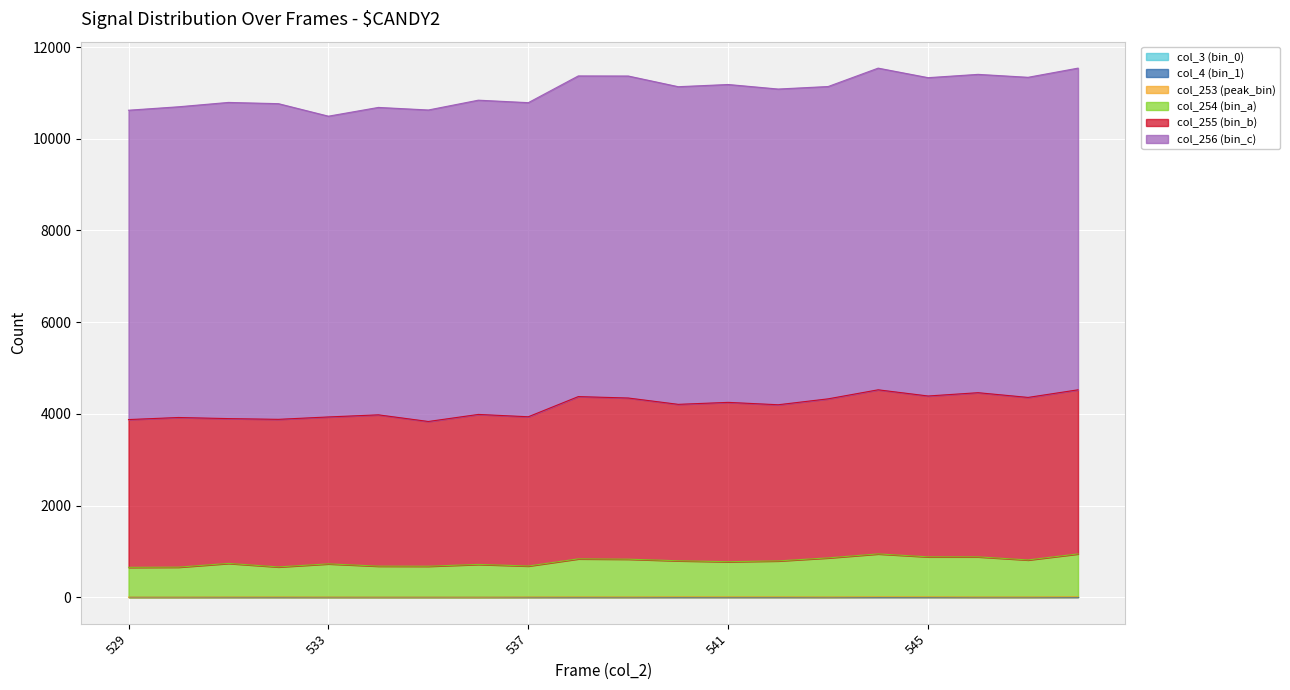

Is the value of col_255 (bin_b) at 539 greater than the value of col_254 (bin_a) at 530?

Yes